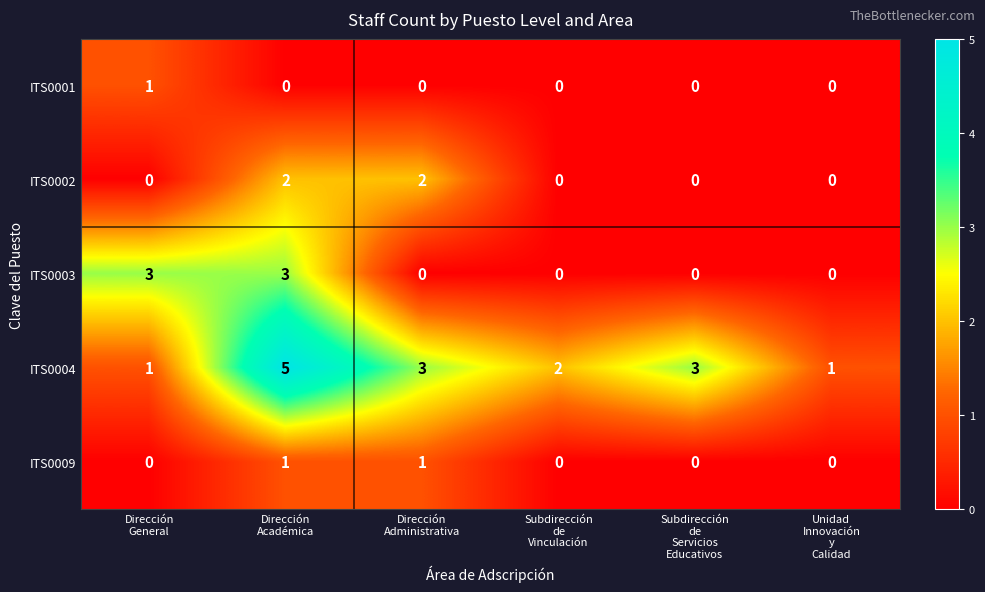

How many values in the ITS0002 series exceed 0?

2